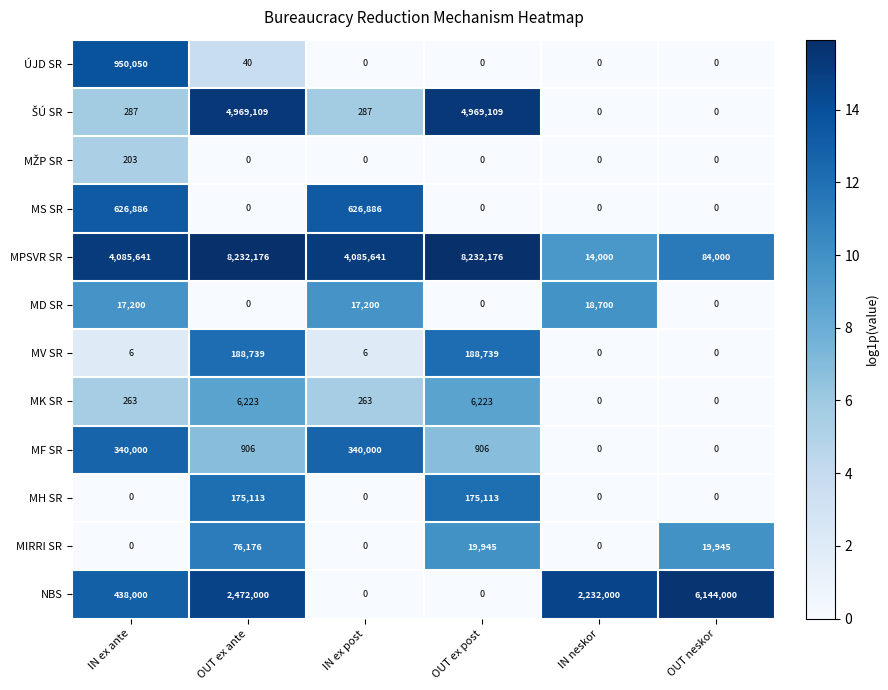

What is the sum of all MPSVR SR values?

24733634